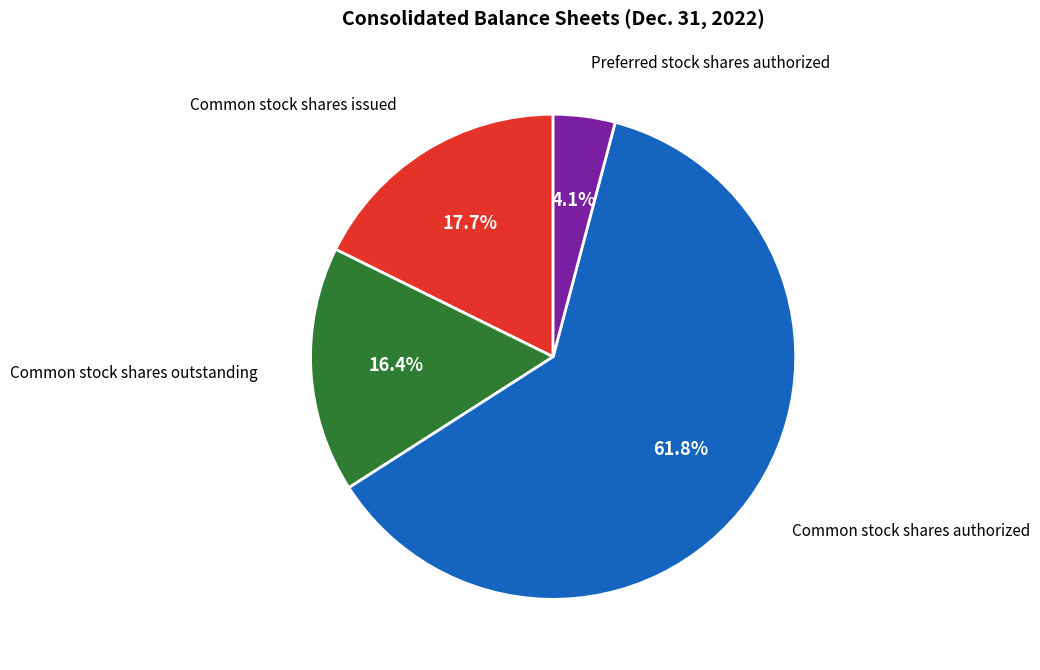

Is there a majority slice in this chart?

Yes